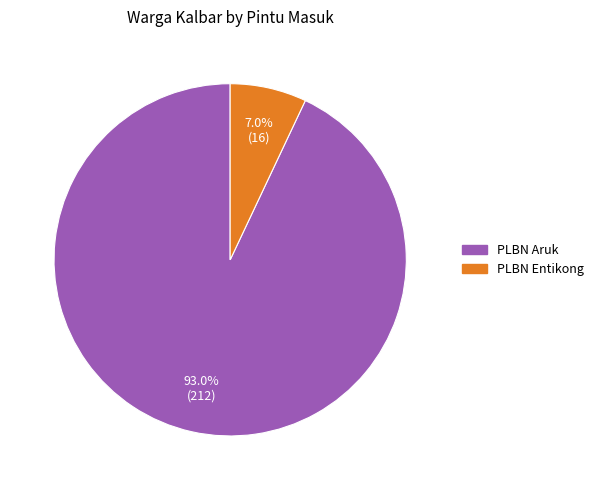

Rank the categories by value from highest to lowest.

PLBN Aruk, PLBN Entikong